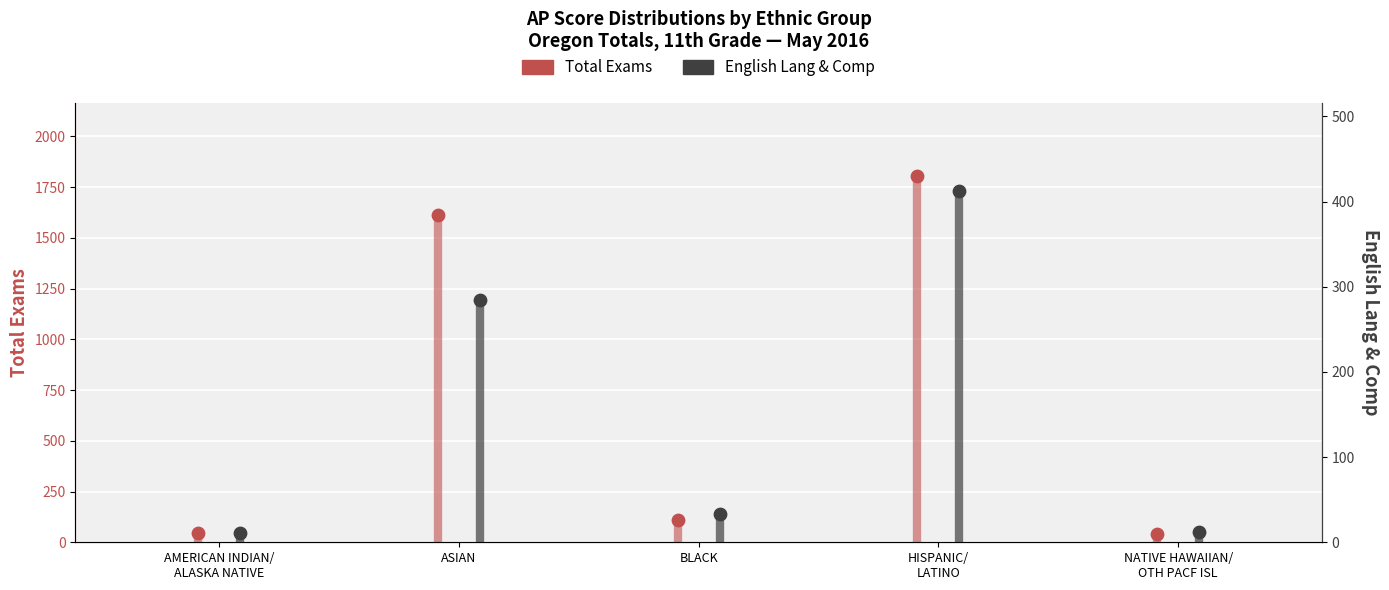

Which series reaches the minimum Y coordinate?

English Lang & Comp